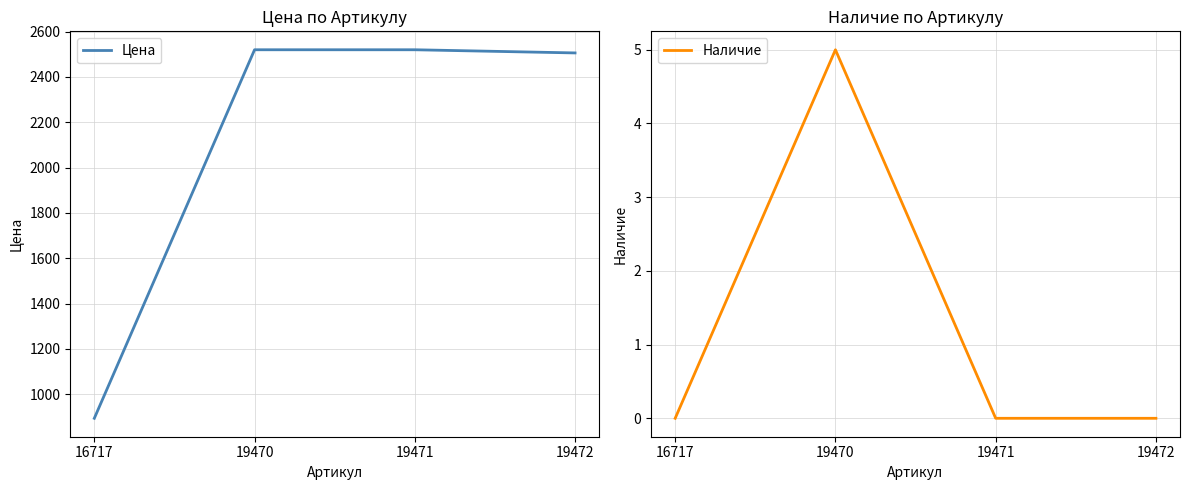

Is the value of Цена at 19471 greater than the value of Наличие at 19472?

Yes